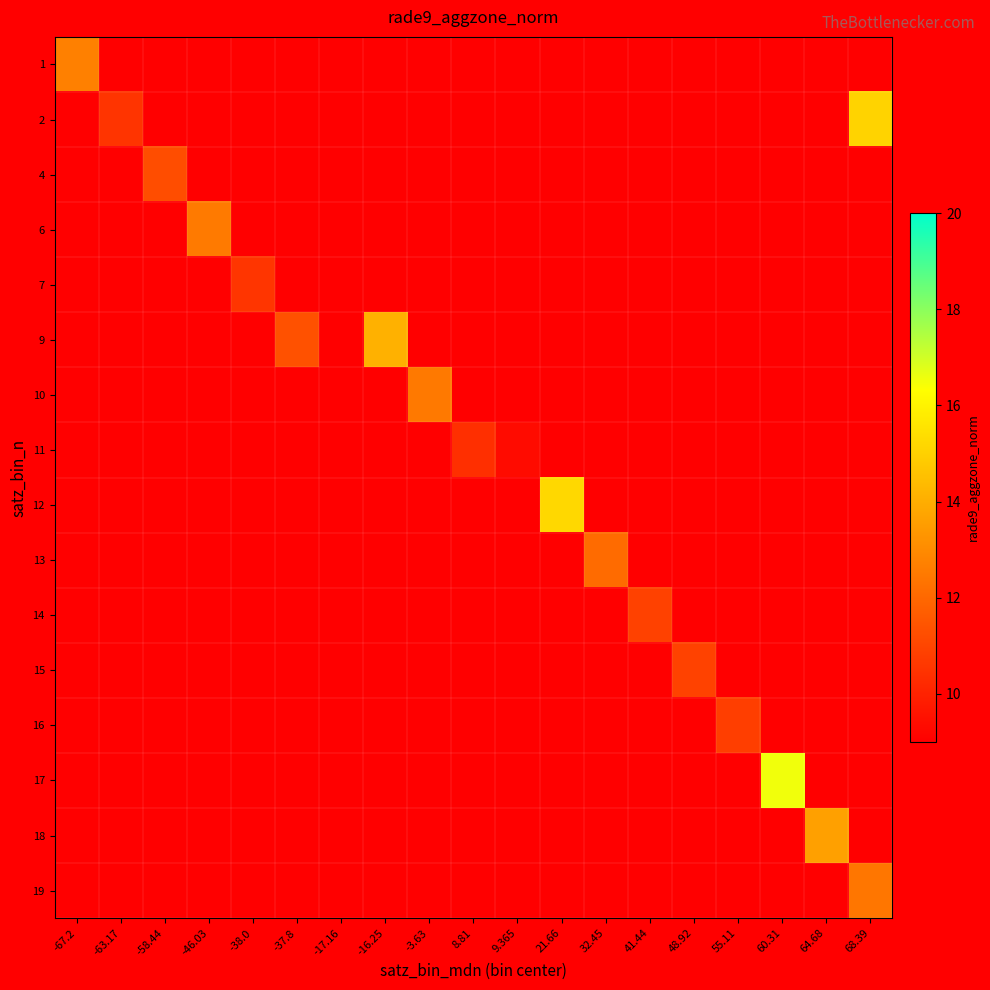

At how many categories does at least one series exceed 5?

18